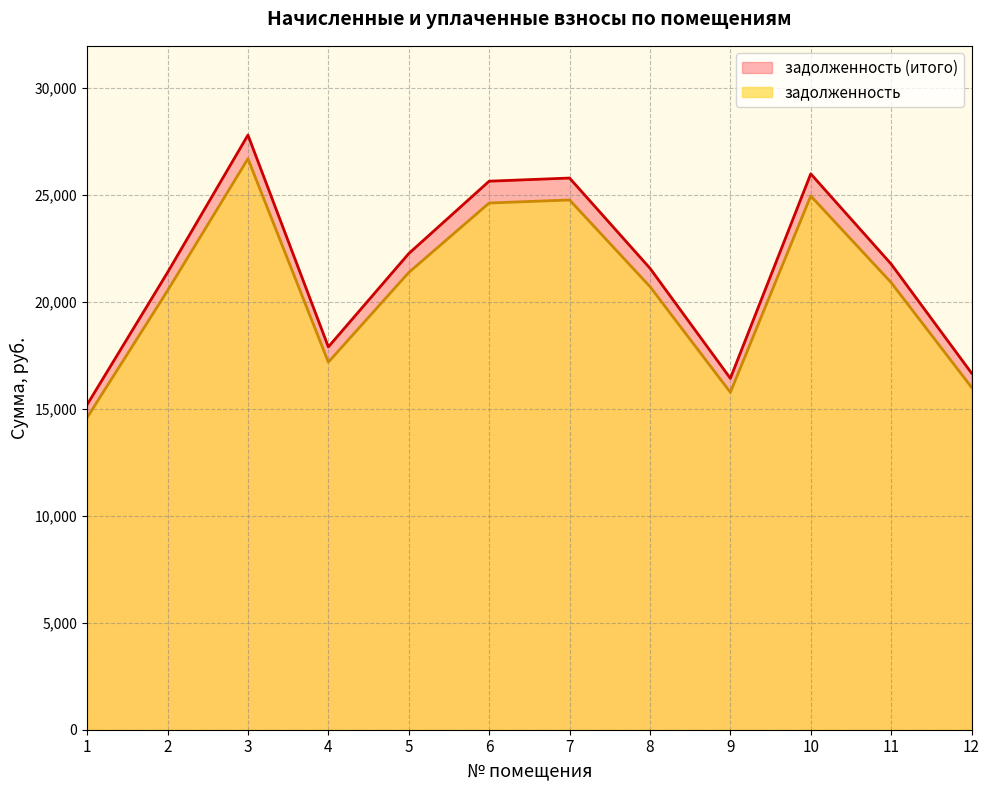

What are all the series names shown in the legend?

задолженность (итого), задолженность